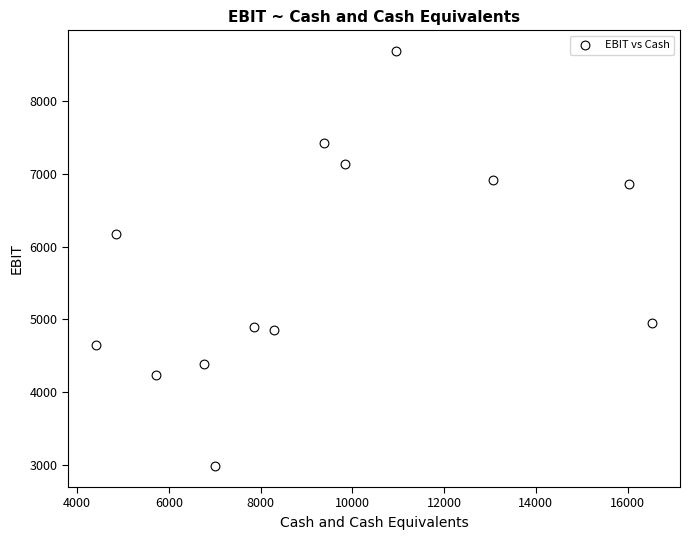

What Y value in the scatter plot is closest to 5833?

6179.4